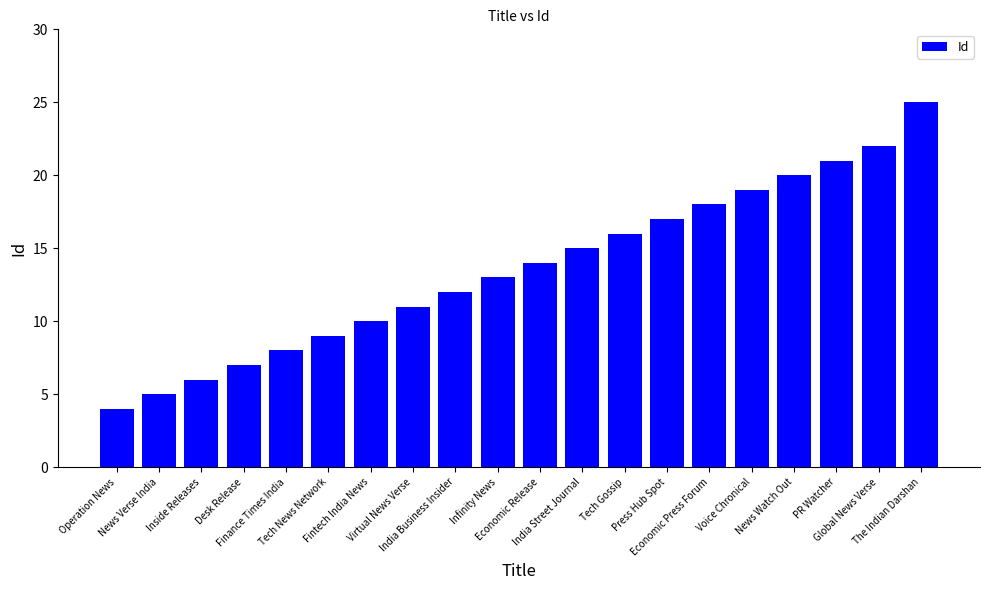

What is the difference between the second highest and minimum values?

18